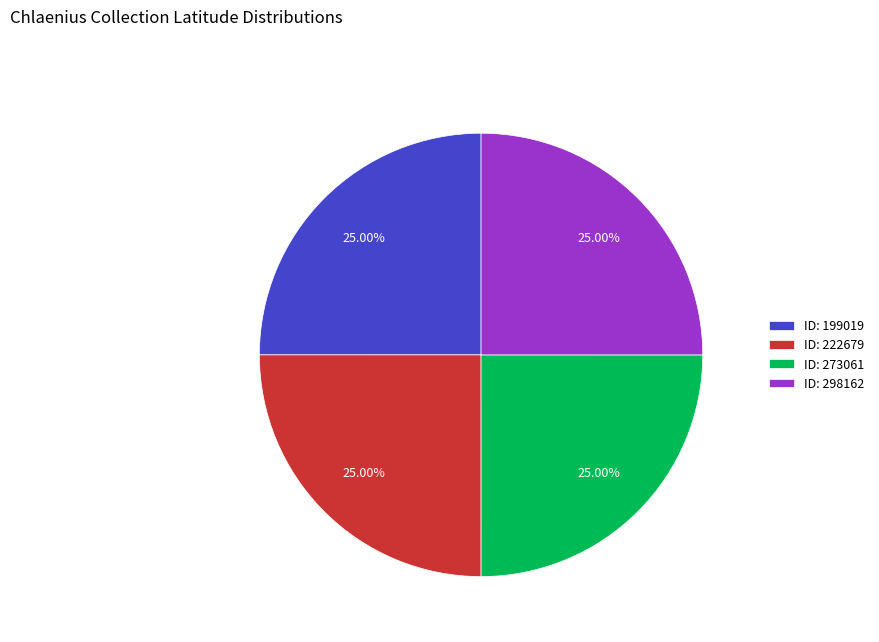

What is the ratio of the value at ID: 298162 to the value at ID: 199019?

1.0